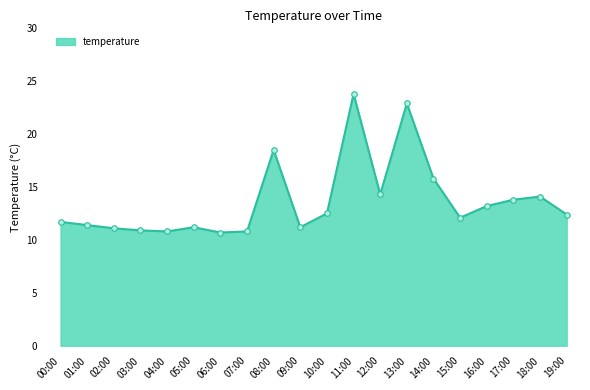

How many lines are shown in the chart?

1